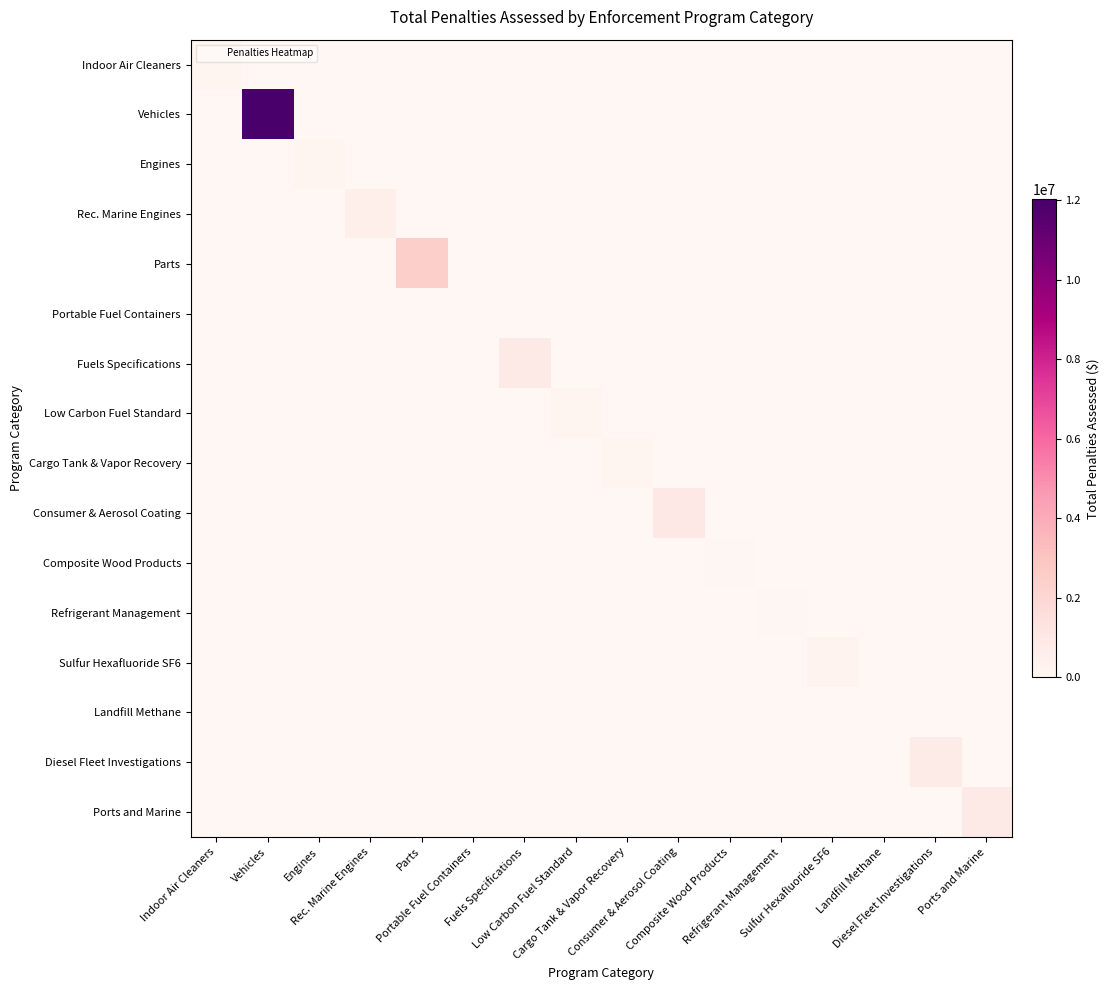

Reading right to left, extract all data points from this chart.

Indoor Air Cleaners: Ports and Marine=0.0	Diesel Fleet Investigations=0.0	Landfill Methane=0.0	Sulfur Hexafluoride SF6=0.0	Refrigerant Management=0.0	Composite Wood Products=0.0	Consumer & Aerosol Coating=0.0	Cargo Tank & Vapor Recovery=0.0	Low Carbon Fuel Standard=0.0	Fuels Specifications=0.0	Portable Fuel Containers=0.0	Parts=0.0	Rec. Marine Engines=0.0	Engines=0.0	Vehicles=0.0	Indoor Air Cleaners=206500.0
Vehicles: Ports and Marine=0.0	Diesel Fleet Investigations=0.0	Landfill Methane=0.0	Sulfur Hexafluoride SF6=0.0	Refrigerant Management=0.0	Composite Wood Products=0.0	Consumer & Aerosol Coating=0.0	Cargo Tank & Vapor Recovery=0.0	Low Carbon Fuel Standard=0.0	Fuels Specifications=0.0	Portable Fuel Containers=0.0	Parts=0.0	Rec. Marine Engines=0.0	Engines=0.0	Vehicles=12030487.4	Indoor Air Cleaners=0.0
Engines: Ports and Marine=0.0	Diesel Fleet Investigations=0.0	Landfill Methane=0.0	Sulfur Hexafluoride SF6=0.0	Refrigerant Management=0.0	Composite Wood Products=0.0	Consumer & Aerosol Coating=0.0	Cargo Tank & Vapor Recovery=0.0	Low Carbon Fuel Standard=0.0	Fuels Specifications=0.0	Portable Fuel Containers=0.0	Parts=0.0	Rec. Marine Engines=0.0	Engines=224616.0	Vehicles=0.0	Indoor Air Cleaners=0.0
Rec. Marine Engines: Ports and Marine=0.0	Diesel Fleet Investigations=0.0	Landfill Methane=0.0	Sulfur Hexafluoride SF6=0.0	Refrigerant Management=0.0	Composite Wood Products=0.0	Consumer & Aerosol Coating=0.0	Cargo Tank & Vapor Recovery=0.0	Low Carbon Fuel Standard=0.0	Fuels Specifications=0.0	Portable Fuel Containers=0.0	Parts=0.0	Rec. Marine Engines=524250.0	Engines=0.0	Vehicles=0.0	Indoor Air Cleaners=0.0
Parts: Ports and Marine=0.0	Diesel Fleet Investigations=0.0	Landfill Methane=0.0	Sulfur Hexafluoride SF6=0.0	Refrigerant Management=0.0	Composite Wood Products=0.0	Consumer & Aerosol Coating=0.0	Cargo Tank & Vapor Recovery=0.0	Low Carbon Fuel Standard=0.0	Fuels Specifications=0.0	Portable Fuel Containers=0.0	Parts=2400000.0	Rec. Marine Engines=0.0	Engines=0.0	Vehicles=0.0	Indoor Air Cleaners=0.0
Portable Fuel Containers: Ports and Marine=0.0	Diesel Fleet Investigations=0.0	Landfill Methane=0.0	Sulfur Hexafluoride SF6=0.0	Refrigerant Management=0.0	Composite Wood Products=0.0	Consumer & Aerosol Coating=0.0	Cargo Tank & Vapor Recovery=0.0	Low Carbon Fuel Standard=0.0	Fuels Specifications=0.0	Portable Fuel Containers=19745.0	Parts=0.0	Rec. Marine Engines=0.0	Engines=0.0	Vehicles=0.0	Indoor Air Cleaners=0.0
Fuels Specifications: Ports and Marine=0.0	Diesel Fleet Investigations=0.0	Landfill Methane=0.0	Sulfur Hexafluoride SF6=0.0	Refrigerant Management=0.0	Composite Wood Products=0.0	Consumer & Aerosol Coating=0.0	Cargo Tank & Vapor Recovery=0.0	Low Carbon Fuel Standard=0.0	Fuels Specifications=873750.0	Portable Fuel Containers=0.0	Parts=0.0	Rec. Marine Engines=0.0	Engines=0.0	Vehicles=0.0	Indoor Air Cleaners=0.0
Low Carbon Fuel Standard: Ports and Marine=0.0	Diesel Fleet Investigations=0.0	Landfill Methane=0.0	Sulfur Hexafluoride SF6=0.0	Refrigerant Management=0.0	Composite Wood Products=0.0	Consumer & Aerosol Coating=0.0	Cargo Tank & Vapor Recovery=0.0	Low Carbon Fuel Standard=168000.0	Fuels Specifications=0.0	Portable Fuel Containers=0.0	Parts=0.0	Rec. Marine Engines=0.0	Engines=0.0	Vehicles=0.0	Indoor Air Cleaners=0.0
Cargo Tank & Vapor Recovery: Ports and Marine=0.0	Diesel Fleet Investigations=0.0	Landfill Methane=0.0	Sulfur Hexafluoride SF6=0.0	Refrigerant Management=0.0	Composite Wood Products=0.0	Consumer & Aerosol Coating=0.0	Cargo Tank & Vapor Recovery=202500.0	Low Carbon Fuel Standard=0.0	Fuels Specifications=0.0	Portable Fuel Containers=0.0	Parts=0.0	Rec. Marine Engines=0.0	Engines=0.0	Vehicles=0.0	Indoor Air Cleaners=0.0
Consumer & Aerosol Coating: Ports and Marine=0.0	Diesel Fleet Investigations=0.0	Landfill Methane=0.0	Sulfur Hexafluoride SF6=0.0	Refrigerant Management=0.0	Composite Wood Products=0.0	Consumer & Aerosol Coating=957280.0	Cargo Tank & Vapor Recovery=0.0	Low Carbon Fuel Standard=0.0	Fuels Specifications=0.0	Portable Fuel Containers=0.0	Parts=0.0	Rec. Marine Engines=0.0	Engines=0.0	Vehicles=0.0	Indoor Air Cleaners=0.0
Composite Wood Products: Ports and Marine=0.0	Diesel Fleet Investigations=0.0	Landfill Methane=0.0	Sulfur Hexafluoride SF6=0.0	Refrigerant Management=0.0	Composite Wood Products=50760.0	Consumer & Aerosol Coating=0.0	Cargo Tank & Vapor Recovery=0.0	Low Carbon Fuel Standard=0.0	Fuels Specifications=0.0	Portable Fuel Containers=0.0	Parts=0.0	Rec. Marine Engines=0.0	Engines=0.0	Vehicles=0.0	Indoor Air Cleaners=0.0
Refrigerant Management: Ports and Marine=0.0	Diesel Fleet Investigations=0.0	Landfill Methane=0.0	Sulfur Hexafluoride SF6=0.0	Refrigerant Management=81650.0	Composite Wood Products=0.0	Consumer & Aerosol Coating=0.0	Cargo Tank & Vapor Recovery=0.0	Low Carbon Fuel Standard=0.0	Fuels Specifications=0.0	Portable Fuel Containers=0.0	Parts=0.0	Rec. Marine Engines=0.0	Engines=0.0	Vehicles=0.0	Indoor Air Cleaners=0.0
Sulfur Hexafluoride SF6: Ports and Marine=0.0	Diesel Fleet Investigations=0.0	Landfill Methane=0.0	Sulfur Hexafluoride SF6=278600.0	Refrigerant Management=0.0	Composite Wood Products=0.0	Consumer & Aerosol Coating=0.0	Cargo Tank & Vapor Recovery=0.0	Low Carbon Fuel Standard=0.0	Fuels Specifications=0.0	Portable Fuel Containers=0.0	Parts=0.0	Rec. Marine Engines=0.0	Engines=0.0	Vehicles=0.0	Indoor Air Cleaners=0.0
Landfill Methane: Ports and Marine=0.0	Diesel Fleet Investigations=0.0	Landfill Methane=0.0	Sulfur Hexafluoride SF6=0.0	Refrigerant Management=0.0	Composite Wood Products=0.0	Consumer & Aerosol Coating=0.0	Cargo Tank & Vapor Recovery=0.0	Low Carbon Fuel Standard=0.0	Fuels Specifications=0.0	Portable Fuel Containers=0.0	Parts=0.0	Rec. Marine Engines=0.0	Engines=0.0	Vehicles=0.0	Indoor Air Cleaners=0.0
Diesel Fleet Investigations: Ports and Marine=0.0	Diesel Fleet Investigations=762450.0	Landfill Methane=0.0	Sulfur Hexafluoride SF6=0.0	Refrigerant Management=0.0	Composite Wood Products=0.0	Consumer & Aerosol Coating=0.0	Cargo Tank & Vapor Recovery=0.0	Low Carbon Fuel Standard=0.0	Fuels Specifications=0.0	Portable Fuel Containers=0.0	Parts=0.0	Rec. Marine Engines=0.0	Engines=0.0	Vehicles=0.0	Indoor Air Cleaners=0.0
Ports and Marine: Ports and Marine=856800.0	Diesel Fleet Investigations=0.0	Landfill Methane=0.0	Sulfur Hexafluoride SF6=0.0	Refrigerant Management=0.0	Composite Wood Products=0.0	Consumer & Aerosol Coating=0.0	Cargo Tank & Vapor Recovery=0.0	Low Carbon Fuel Standard=0.0	Fuels Specifications=0.0	Portable Fuel Containers=0.0	Parts=0.0	Rec. Marine Engines=0.0	Engines=0.0	Vehicles=0.0	Indoor Air Cleaners=0.0